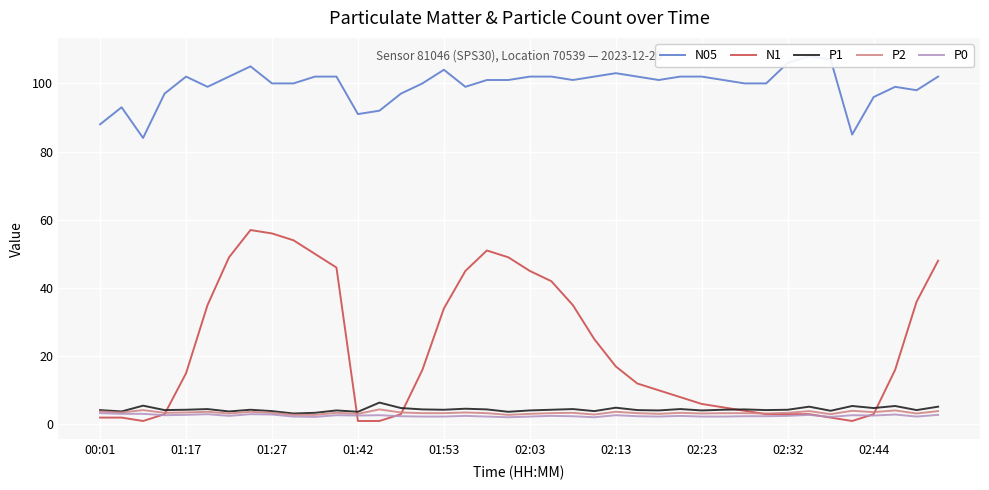

Rank the series by their maximum value, from highest to lowest.

N05, N1, P1, P2, P0